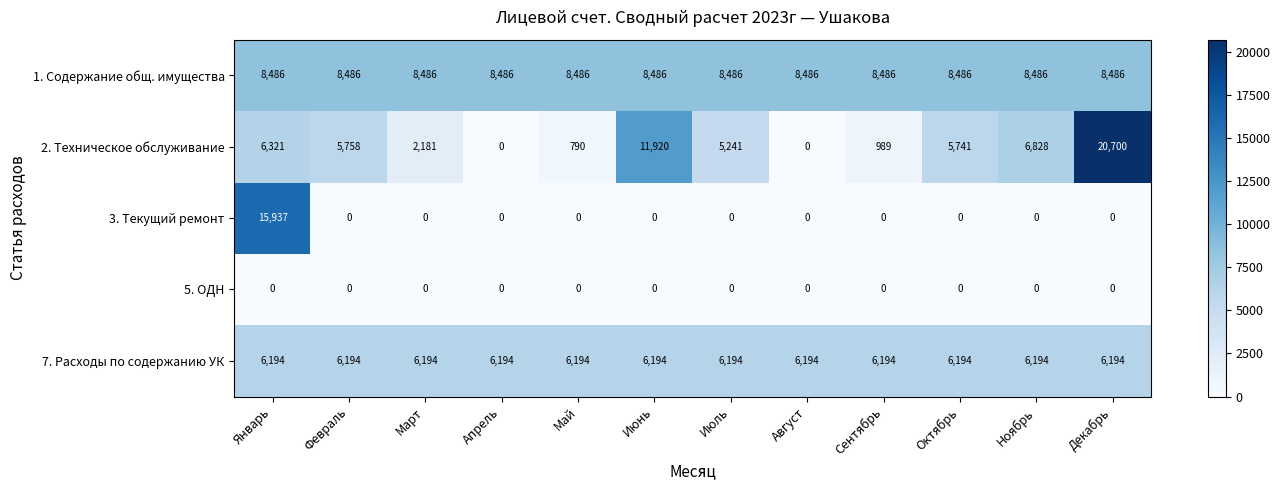

Which series has the largest total across all categories?

1. Содержание общ. имущества